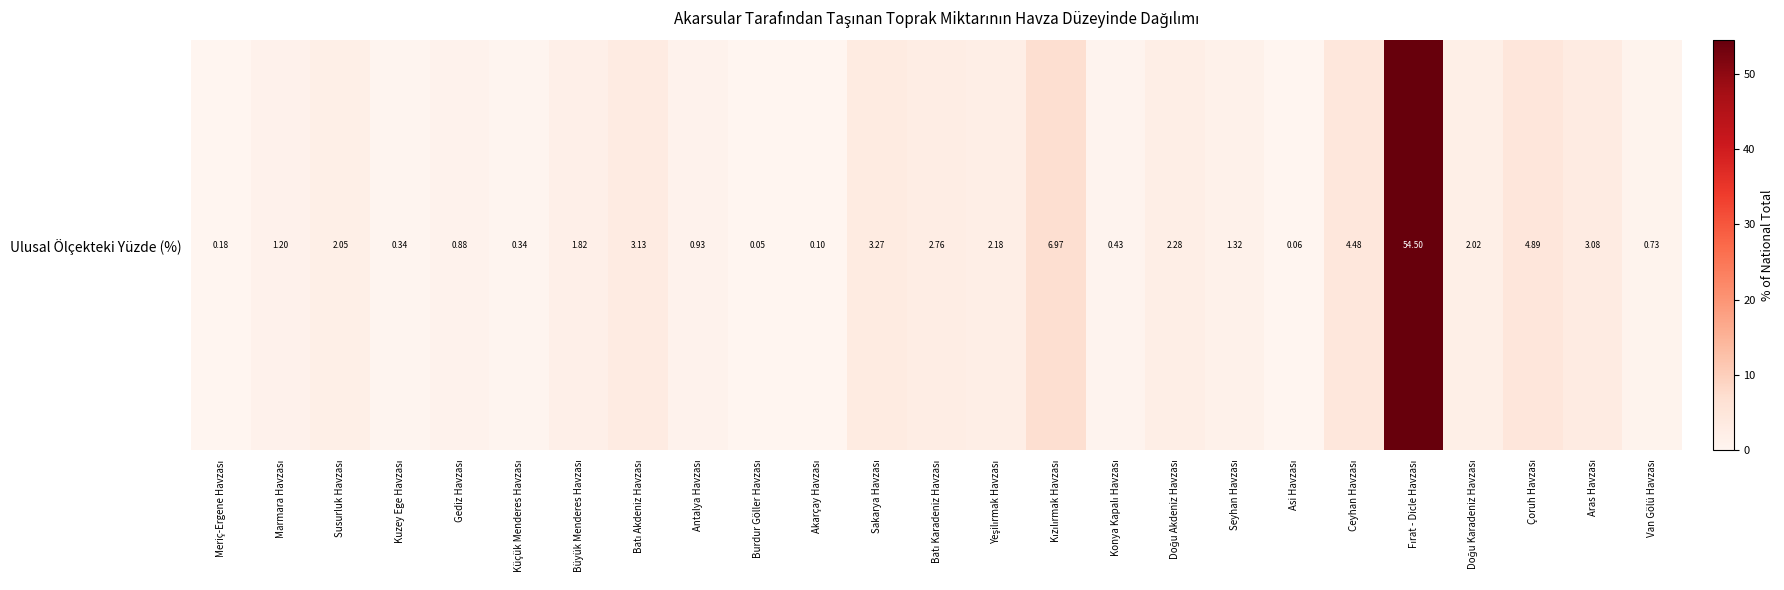

The chart shows a value of 1.4 at Çoruh Havzası. True or false?

False